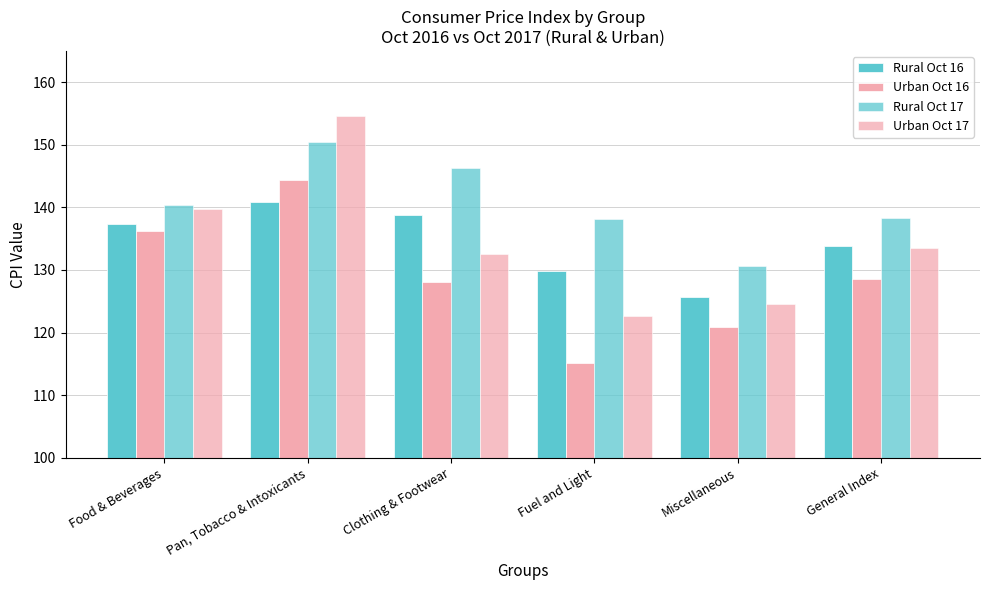

The Rural Oct 17 series shows 130.7 at Miscellaneous. True or false?

True